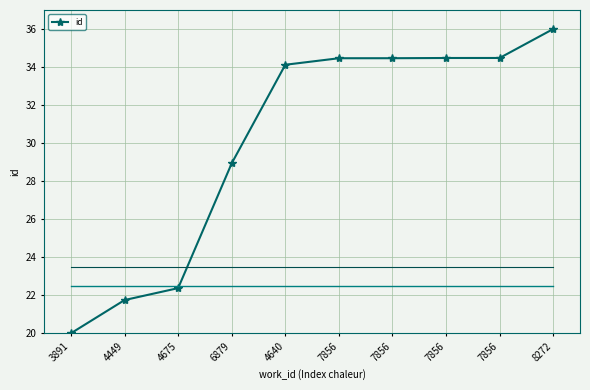

Count the number of categories in the chart.

10